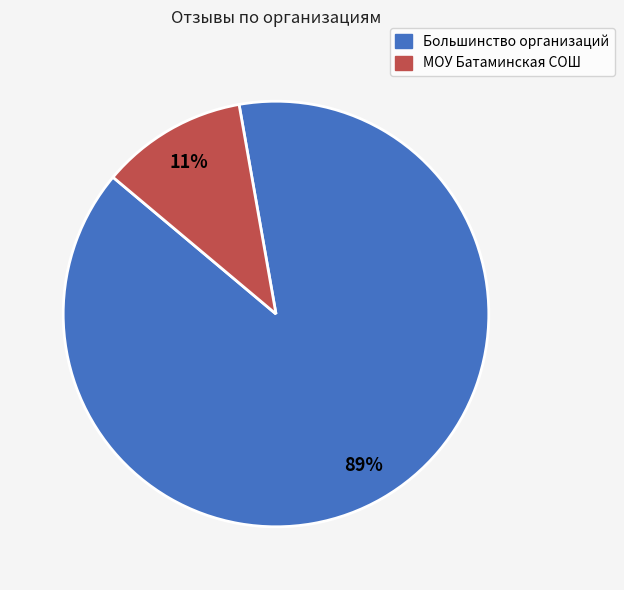

The МОУ Батаминская СОШ slice represents 19% of the pie. True or false?

False